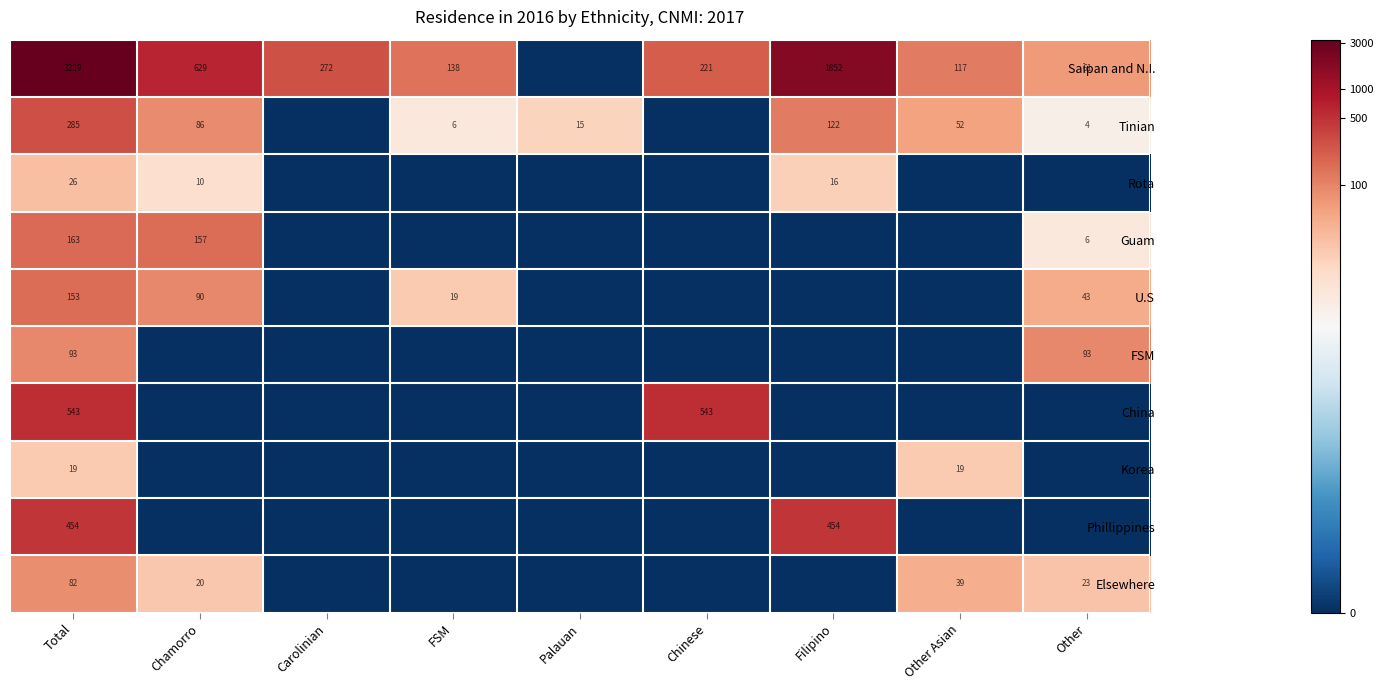

The Korea series shows 11 at Other Asian. True or false?

False